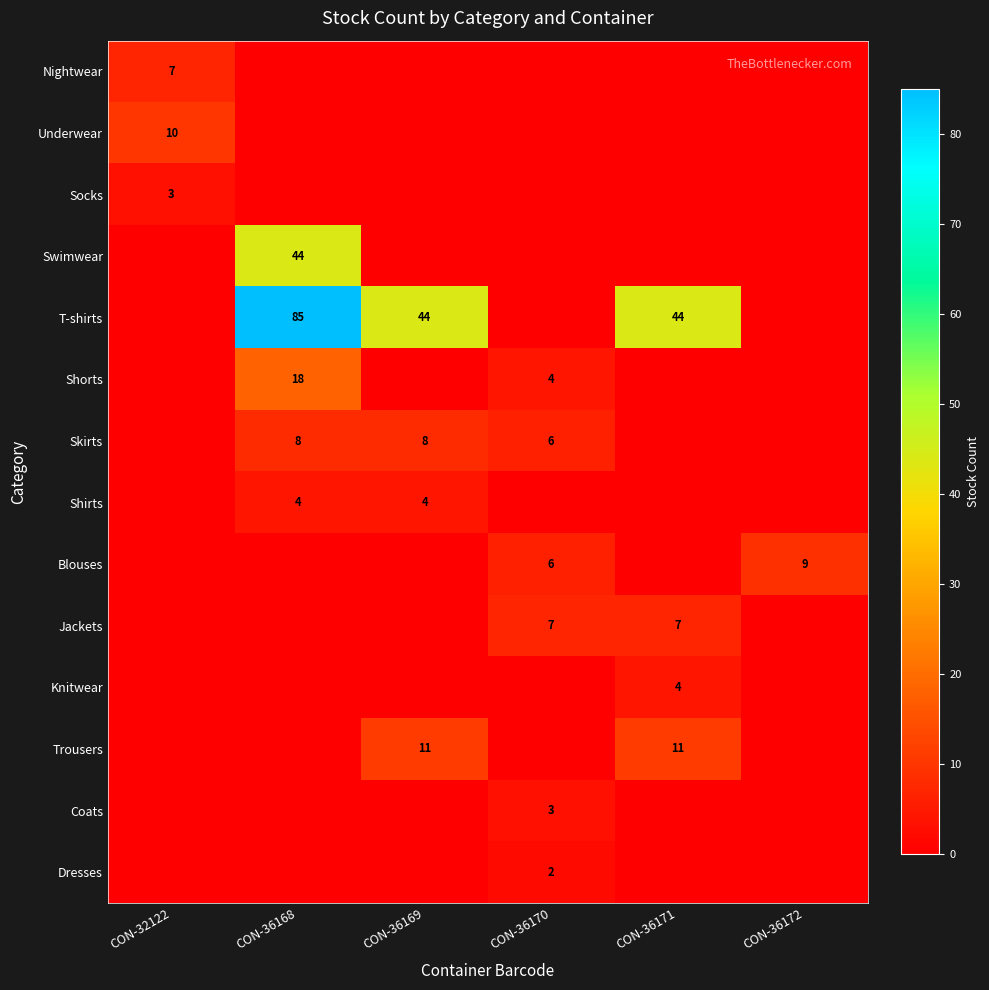

The Trousers series shows 11 at CON-36169. True or false?

True